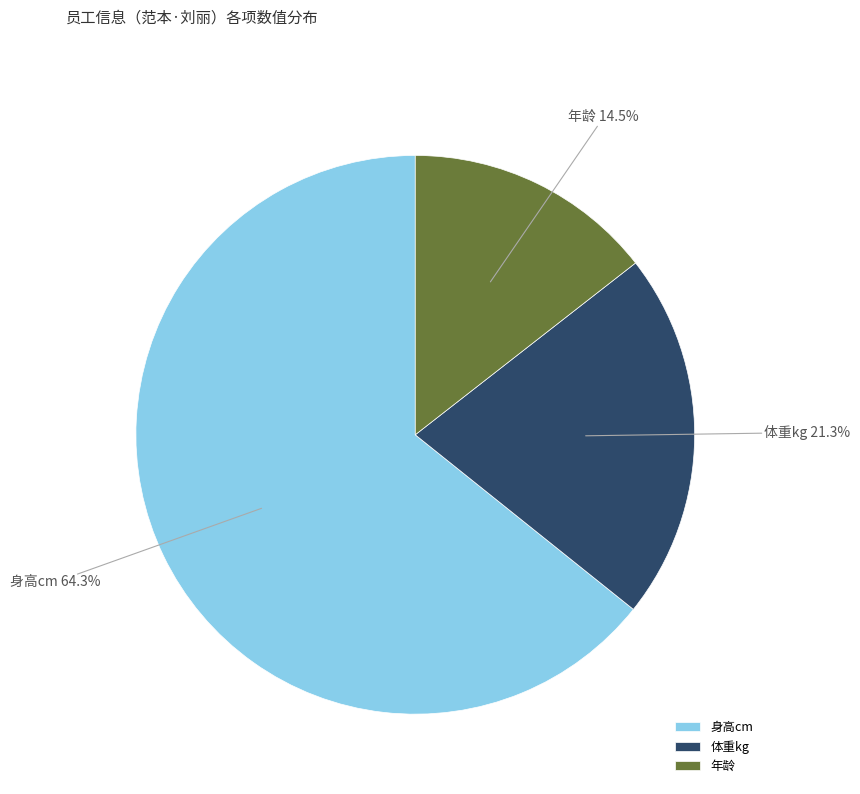

To the nearest percent, what portion does 身高cm represent?

64%